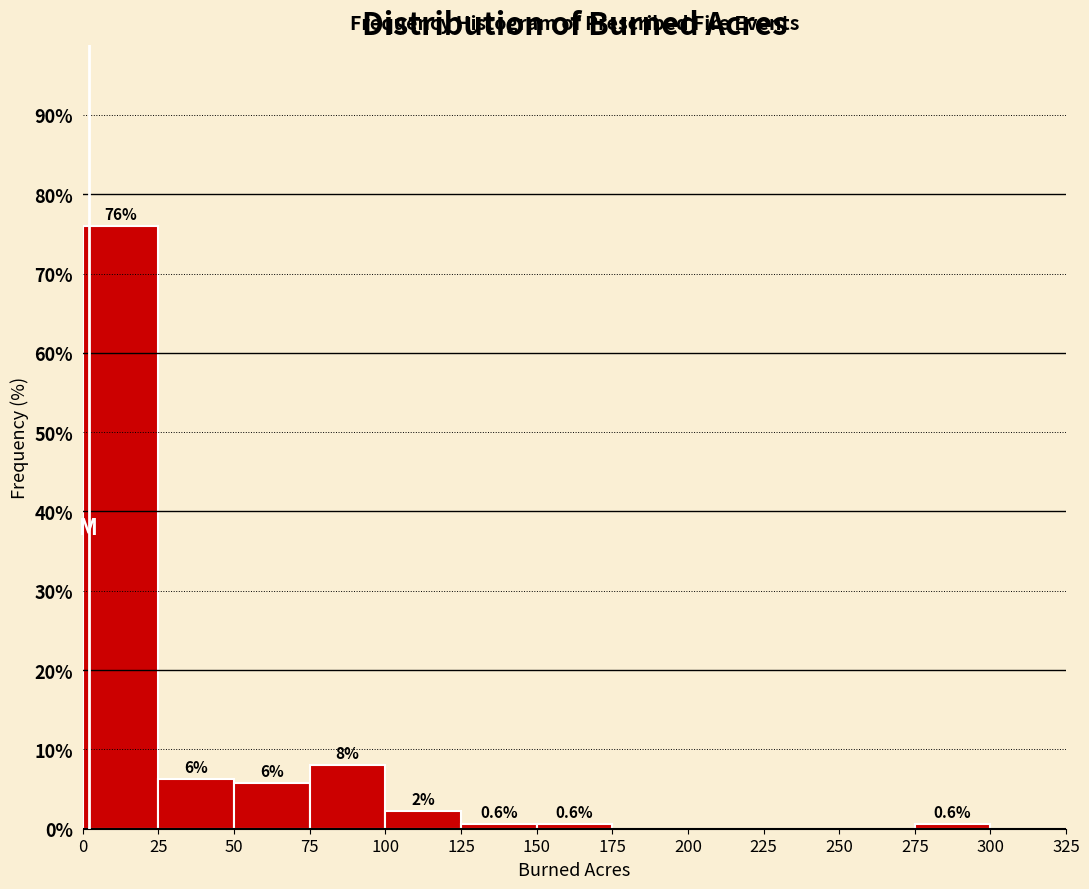

Which range on the x-axis has the tallest bar?

0 to 25